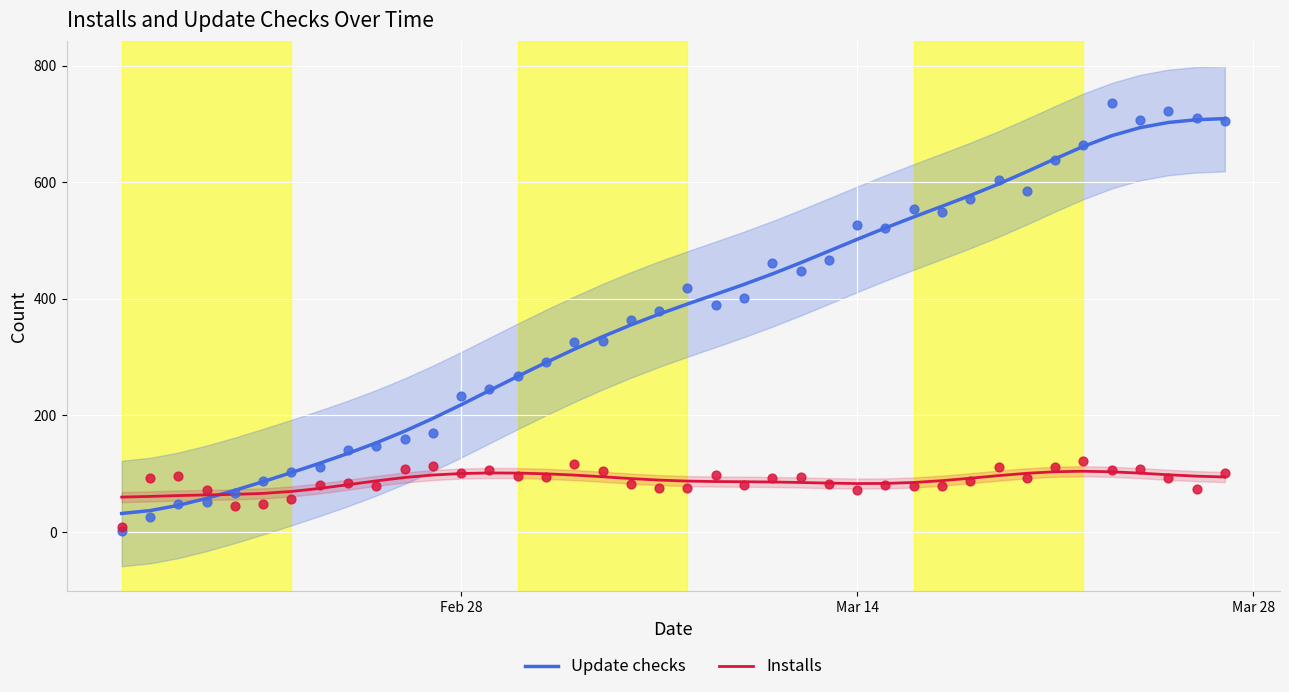

Which series has the largest total across all categories?

Update checks